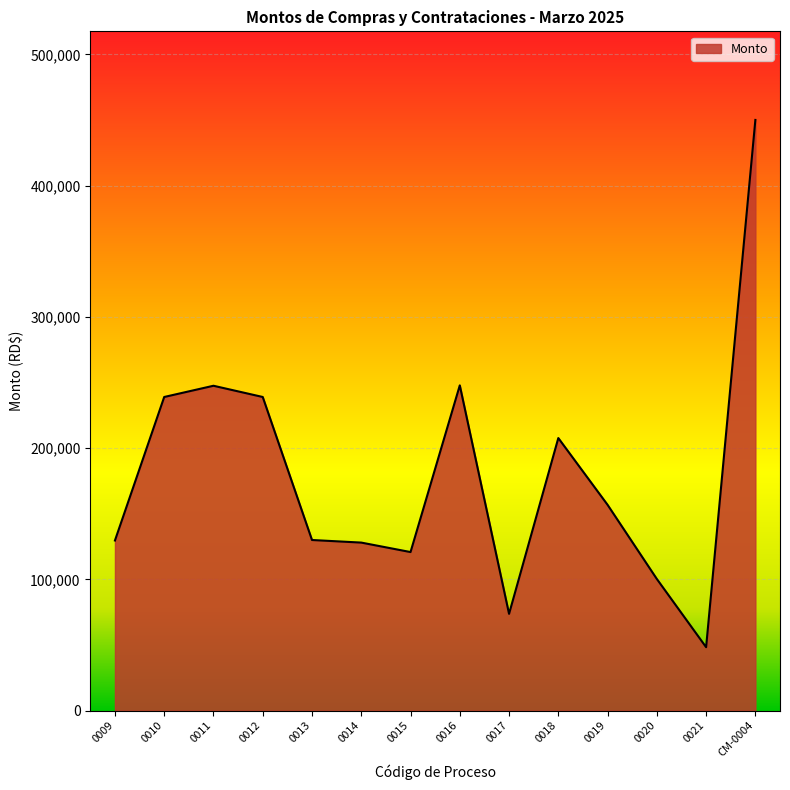

How many lines are shown in the chart?

1